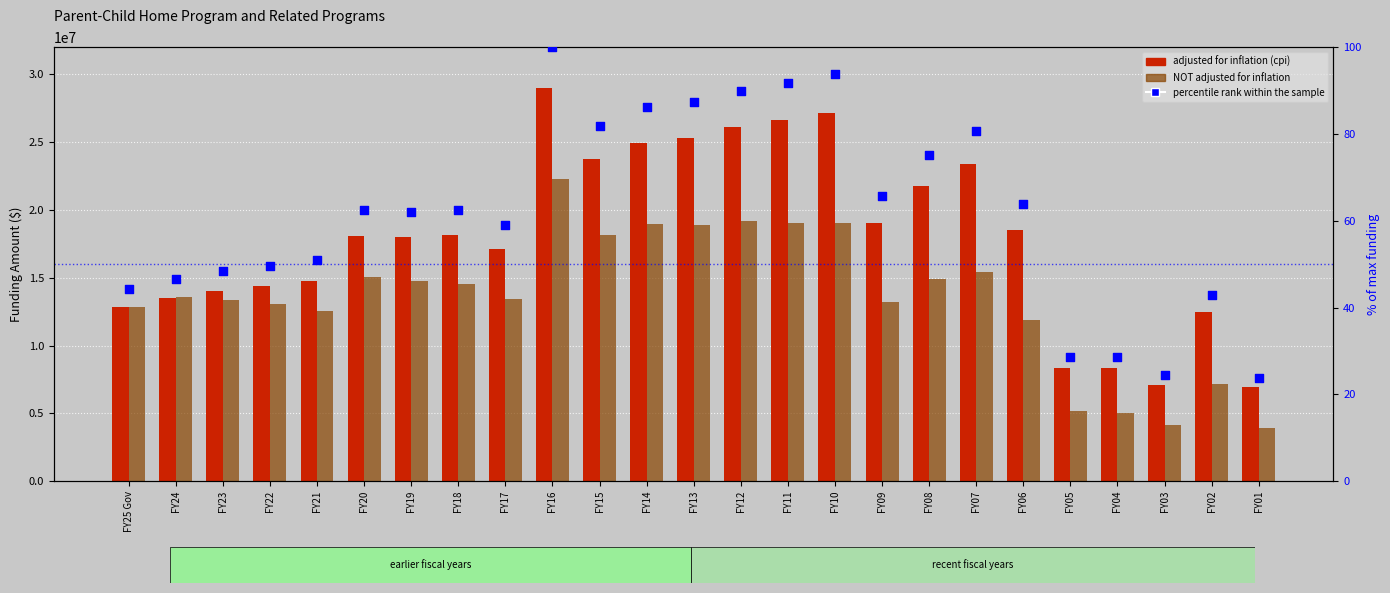

Is the value of percentile rank within the sample at FY02 greater than the value of adjusted for inflation (cpi) at FY15?

No